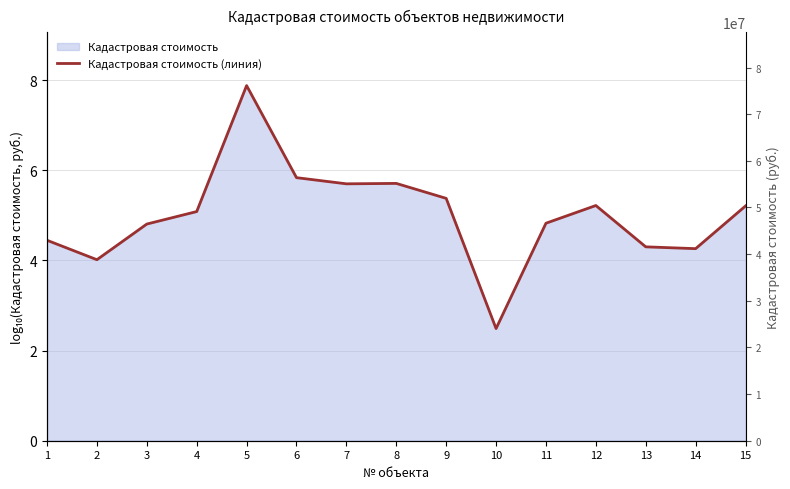

Between 3 and 11, which is larger?

11